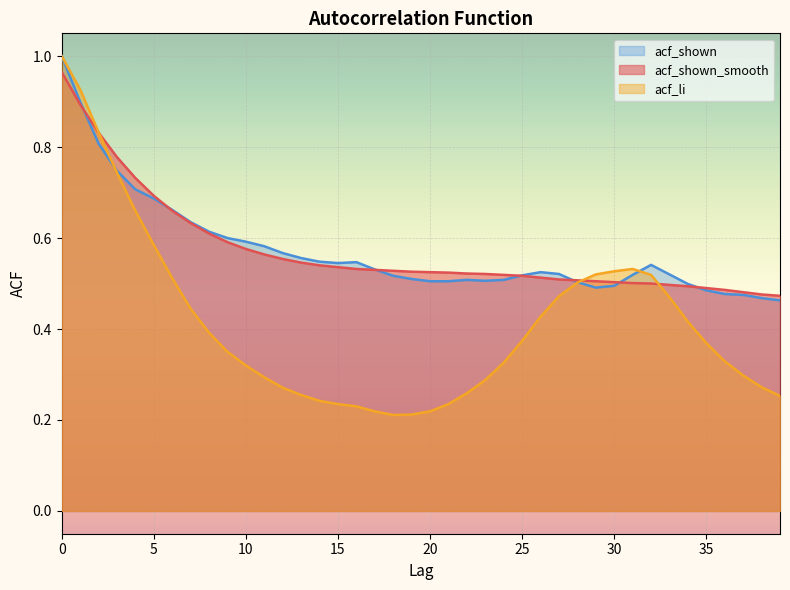

True or false: acf_shown_smooth has more than 0 interior local peaks.

False